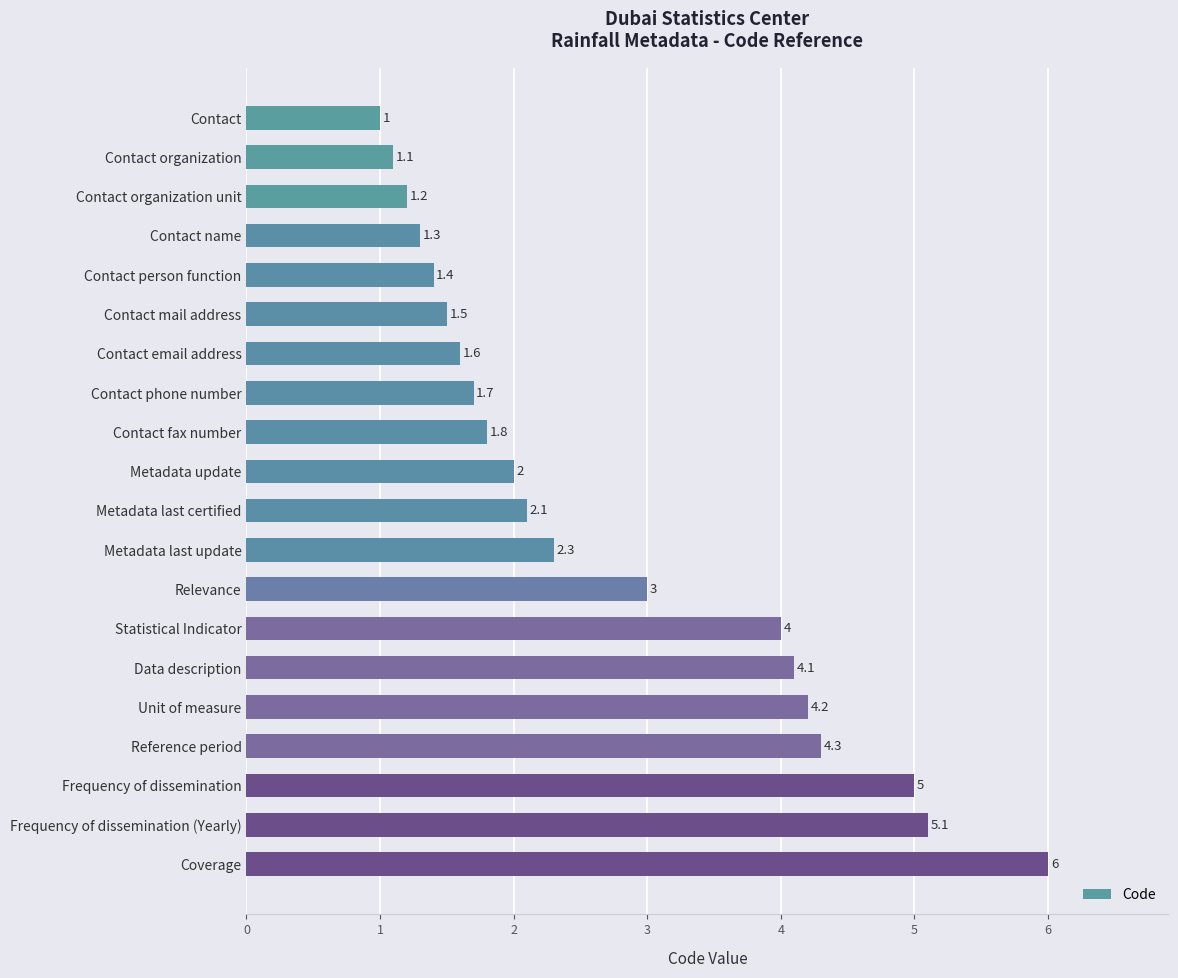

How many series are shown in this chart?

1